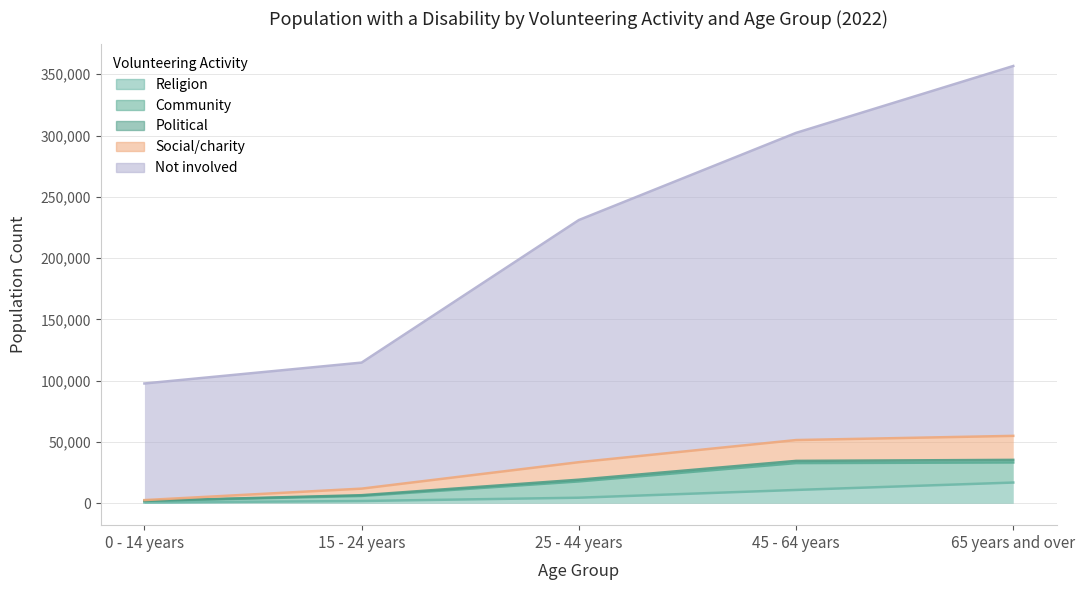

What is the minimum value shown in the chart?

654